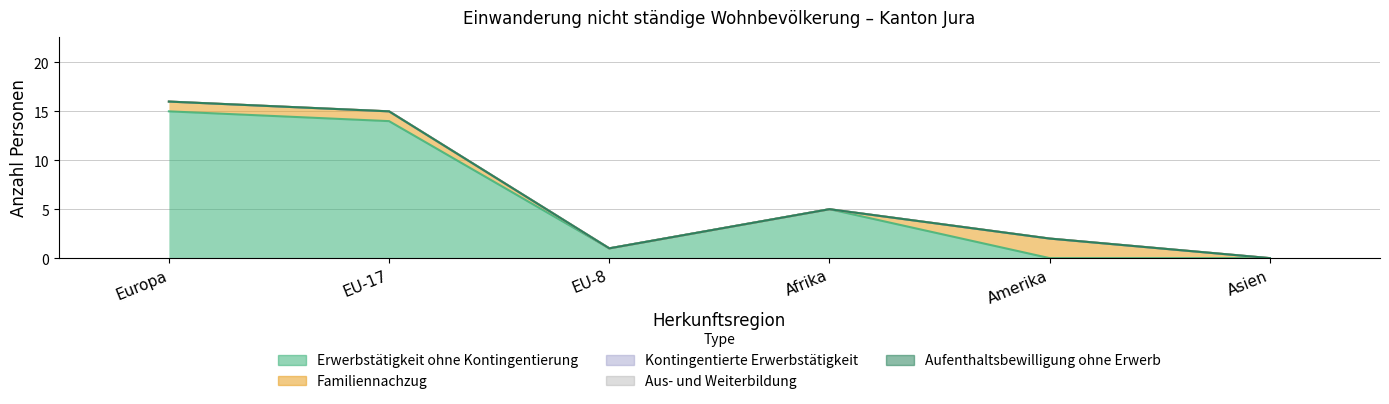

Reading left to right, what are all the values shown in this chart?

Erwerbstätigkeit ohne Kontingentierung: Europa=15	EU-17=14	EU-8=1	Afrika=5	Amerika=0	Asien=0
Familiennachzug: Europa=1	EU-17=1	EU-8=0	Afrika=0	Amerika=2	Asien=0
Kontingentierte Erwerbstätigkeit: Europa=0	EU-17=0	EU-8=0	Afrika=0	Amerika=0	Asien=0
Aus- und Weiterbildung: Europa=0	EU-17=0	EU-8=0	Afrika=0	Amerika=0	Asien=0
Aufenthaltsbewilligung ohne Erwerb: Europa=0	EU-17=0	EU-8=0	Afrika=0	Amerika=0	Asien=0